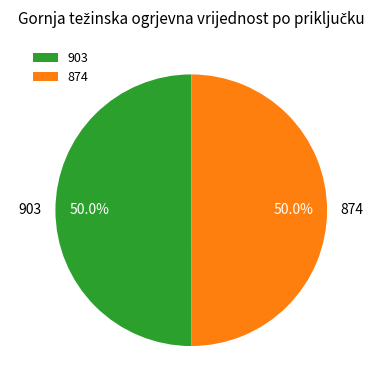

What percentage is the 874 slice, to the nearest percent?

50%